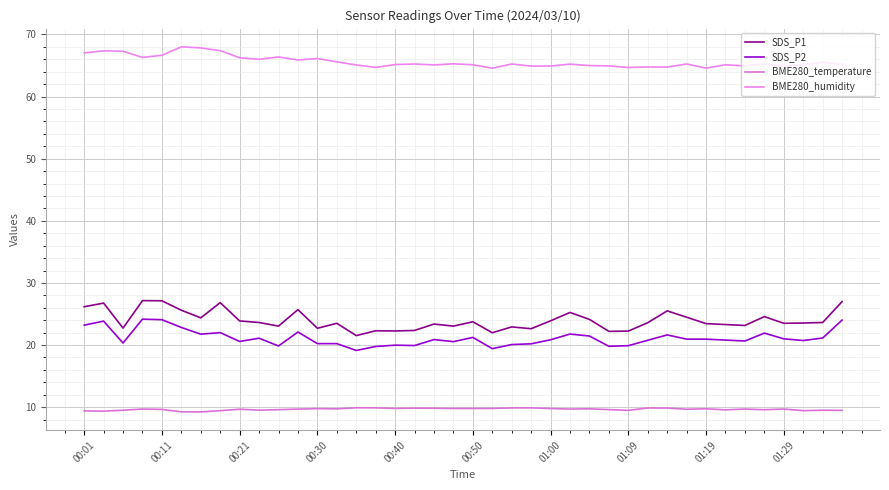

Is this an area chart (filled region under the line)?

No